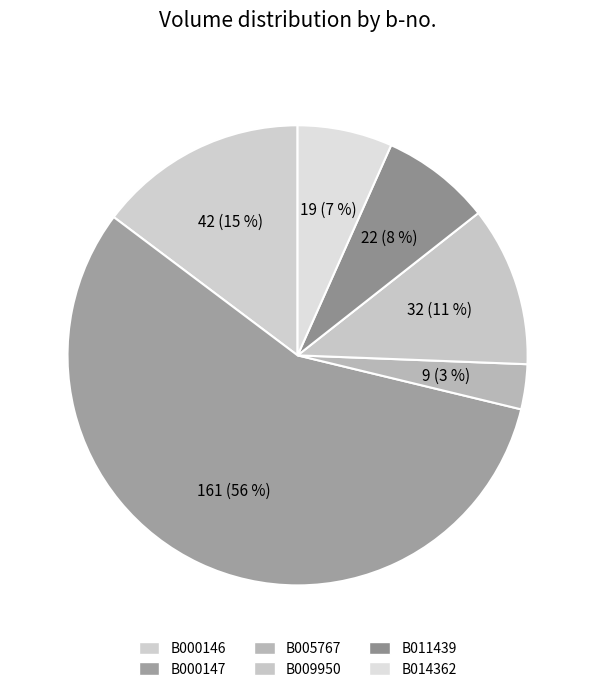

Rank the categories by value from highest to lowest.

B000147, B000146, B009950, B011439, B014362, B005767